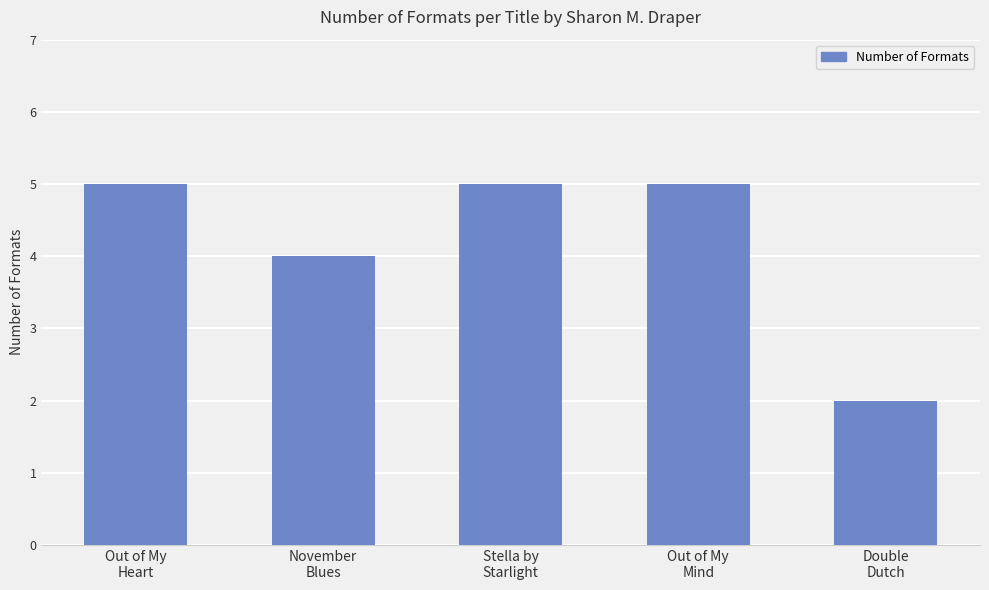

What is the maximum value shown in the chart?

5